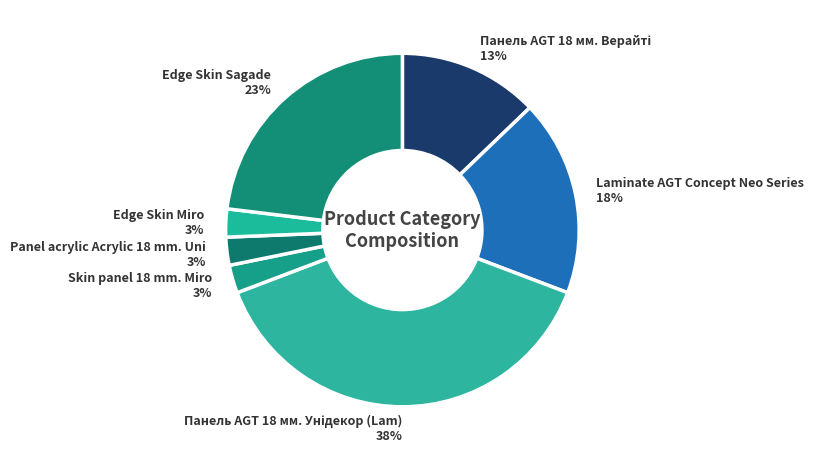

True or false: Laminate AGT Concept Neo Series 18% accounts for 18% of the total.

True